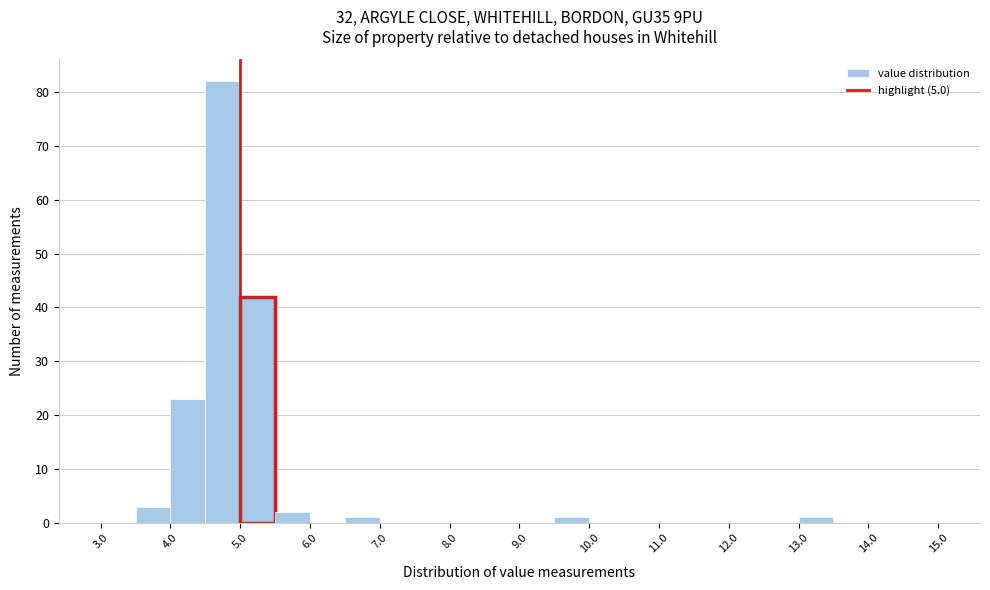

Which range on the x-axis has the tallest bar?

4.5 to 5.0